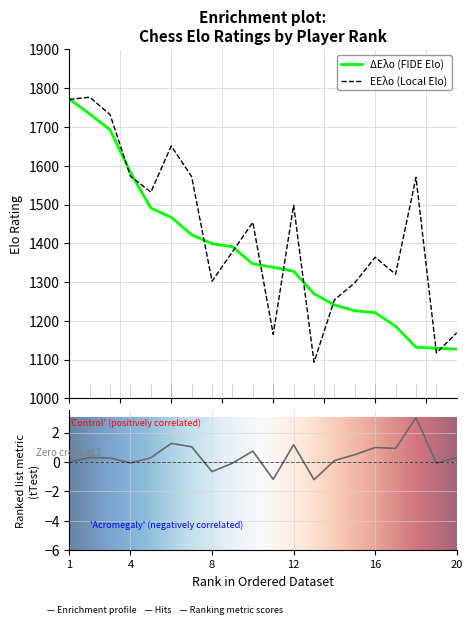

How many values in the ΔΕλο (FIDE Elo) series are below 1347?

10